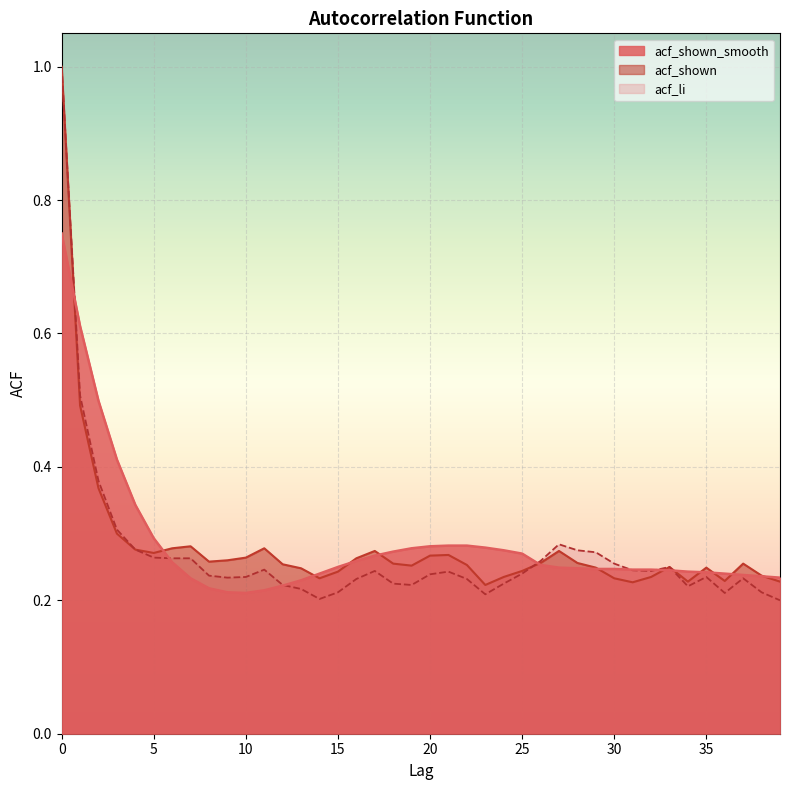

Which label corresponds to the smallest value in the chart?

39